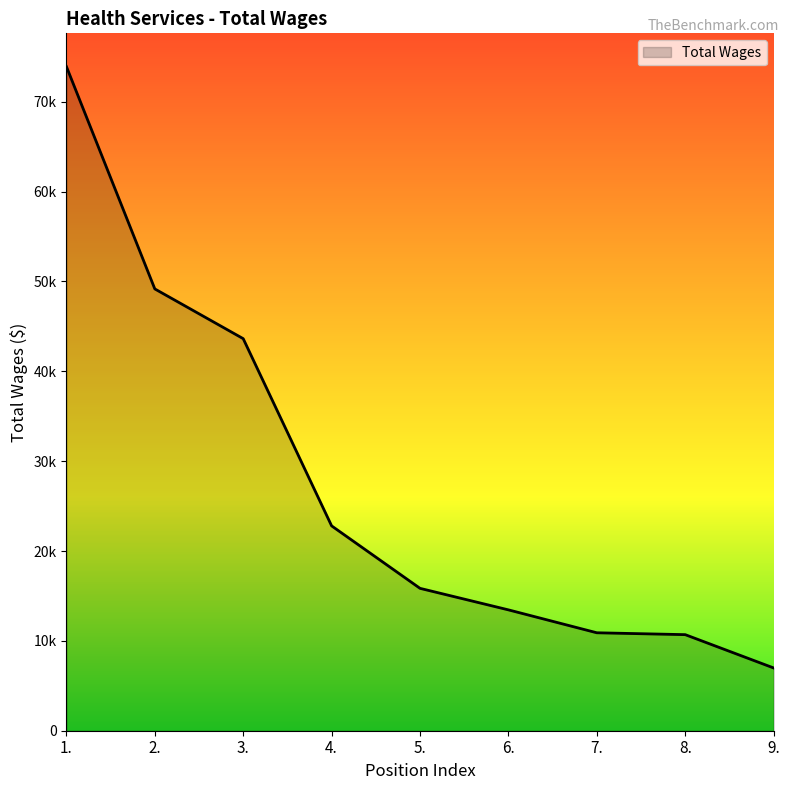

Is this an area chart (filled region under the line)?

Yes